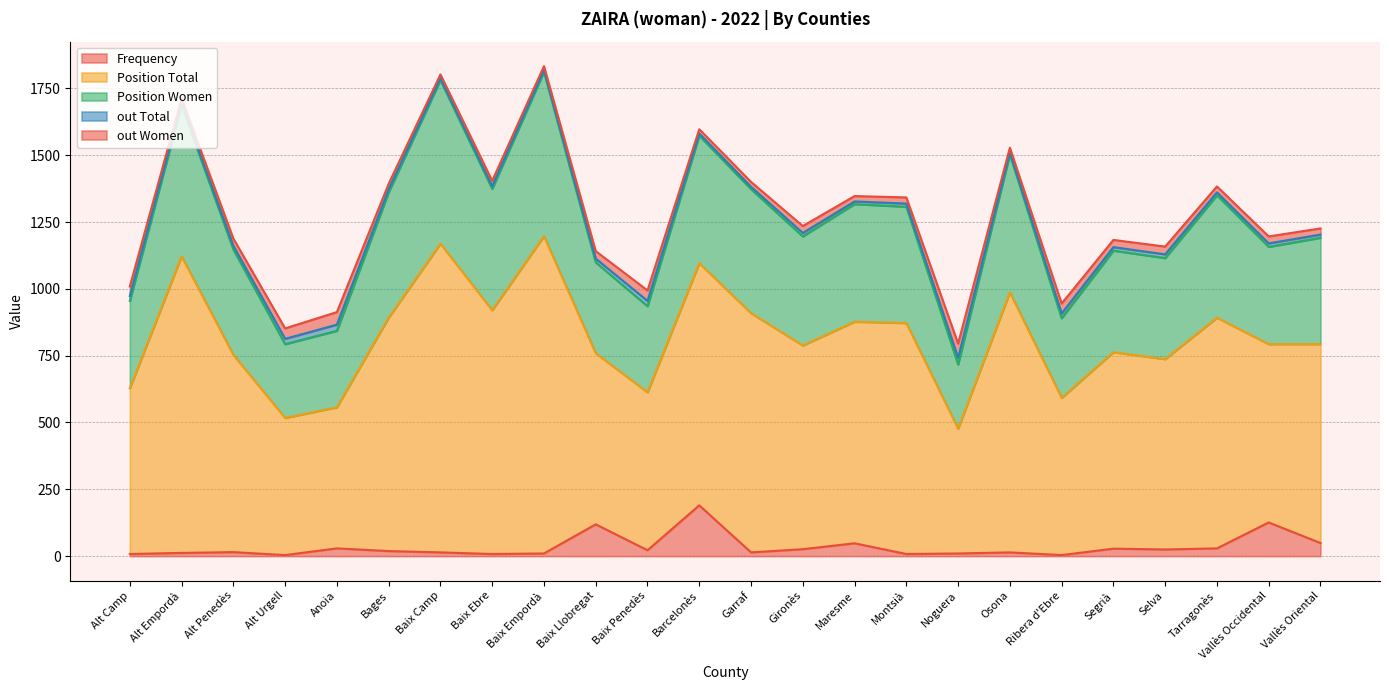

Between Ribera d'Ebre and Selva, which is larger?

Selva